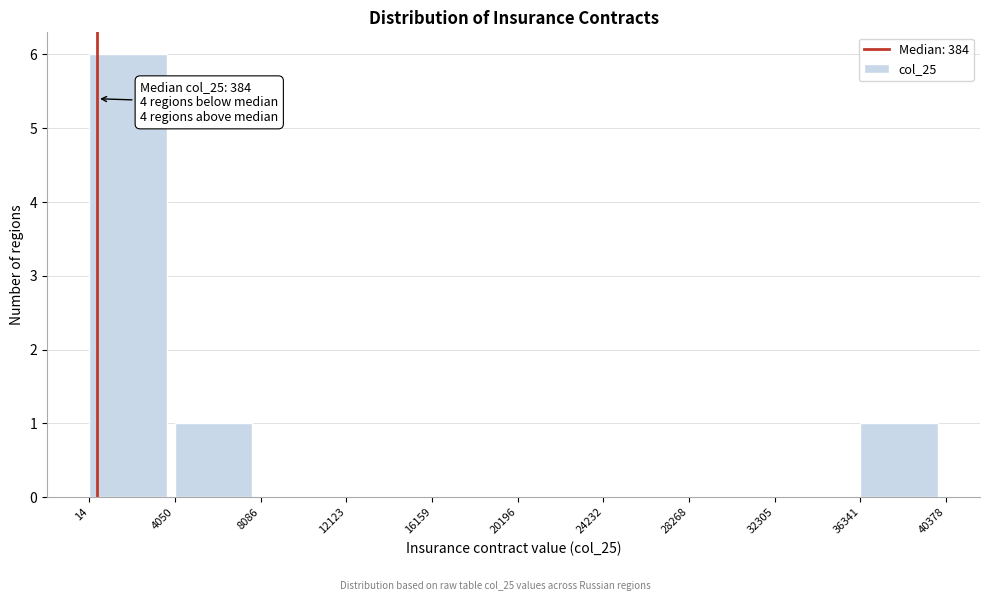

Which range on the x-axis has the tallest bar?

14 to 4050